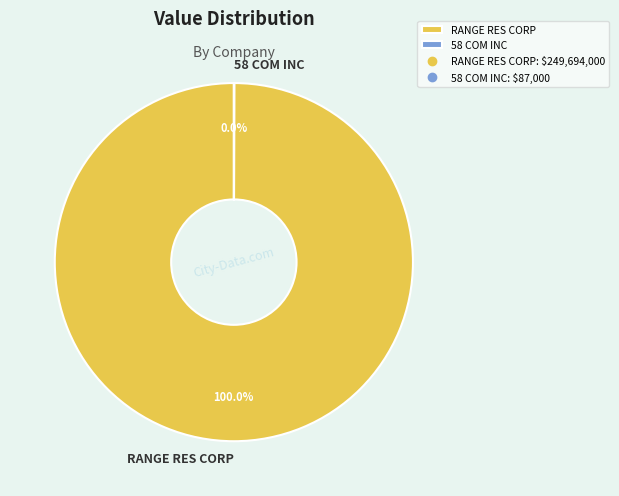

Is there a majority slice in this chart?

Yes